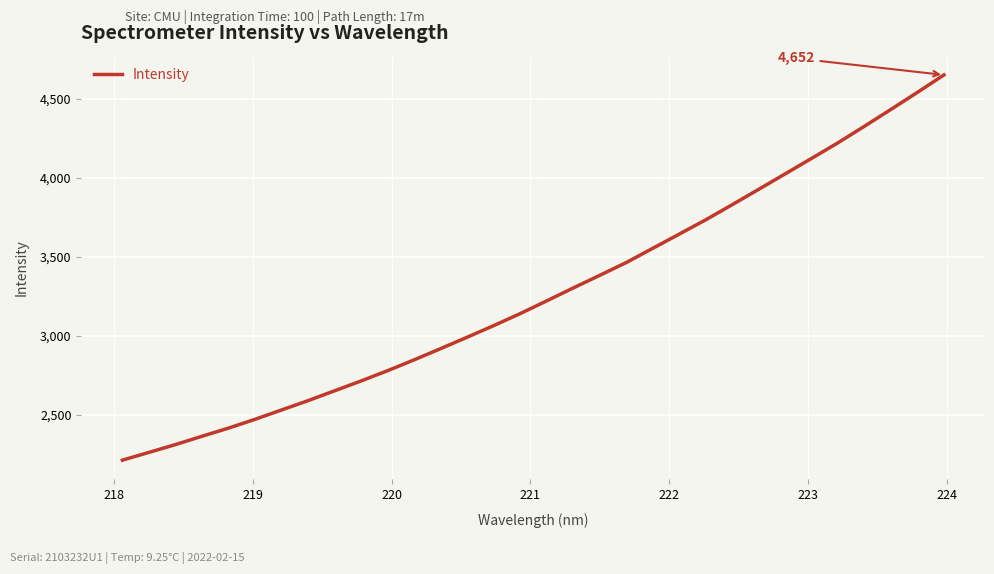

True or false: there are more than 2 points higher than both neighbors.

False